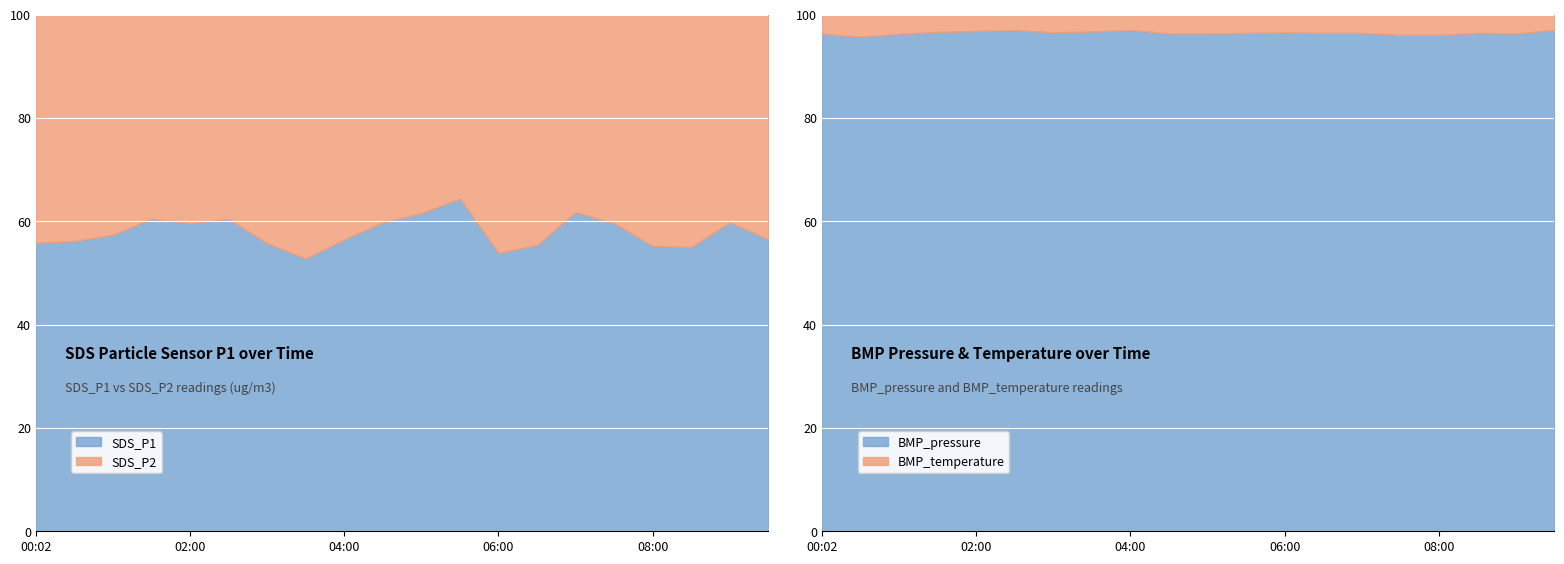

Between 01:30 and 05:00, which series saw the biggest shift?

SDS_P1